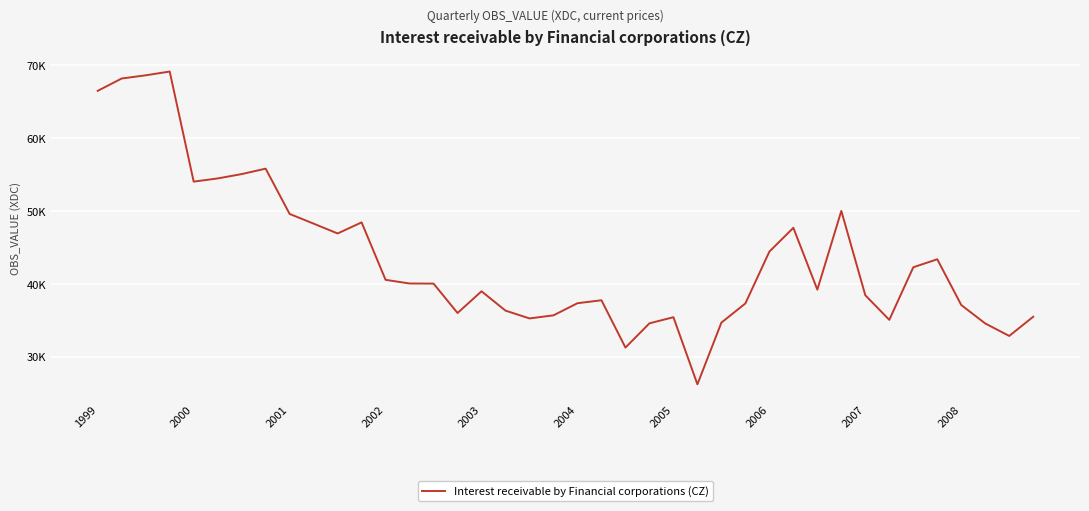

Where does the data first go above 40078?

1999